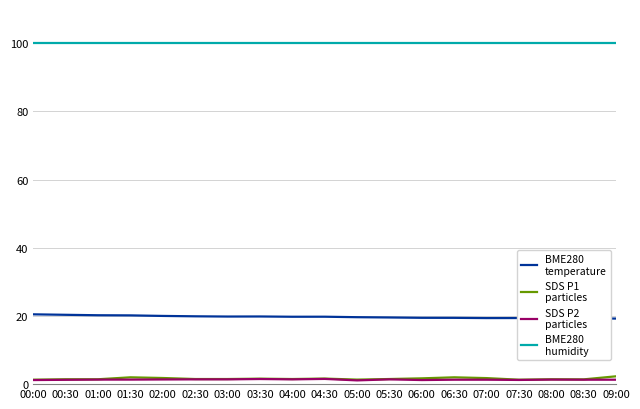

What is the greatest value displayed?

100.0